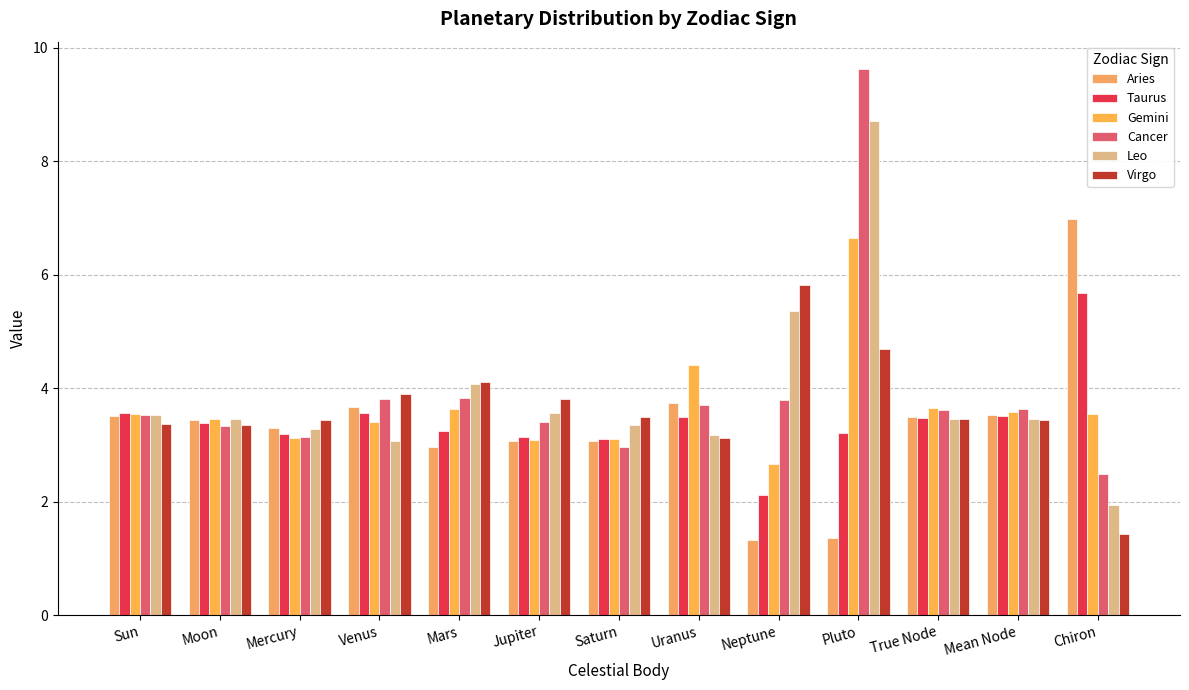

What are all the series names shown in the legend?

Aries, Taurus, Gemini, Cancer, Leo, Virgo